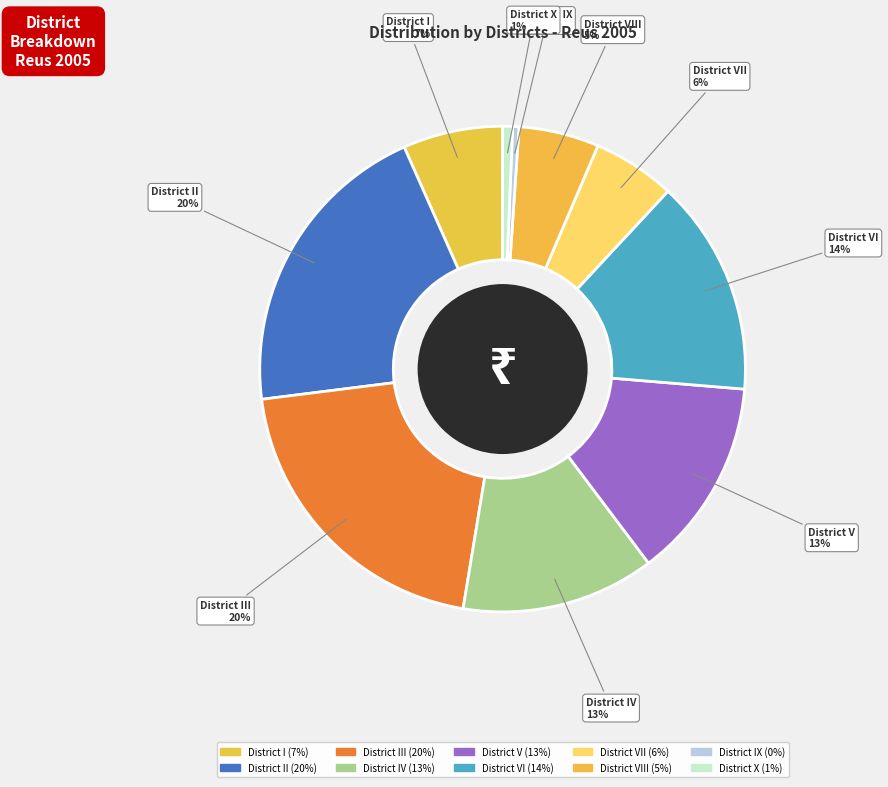

What is the largest slice in the pie chart?

District III